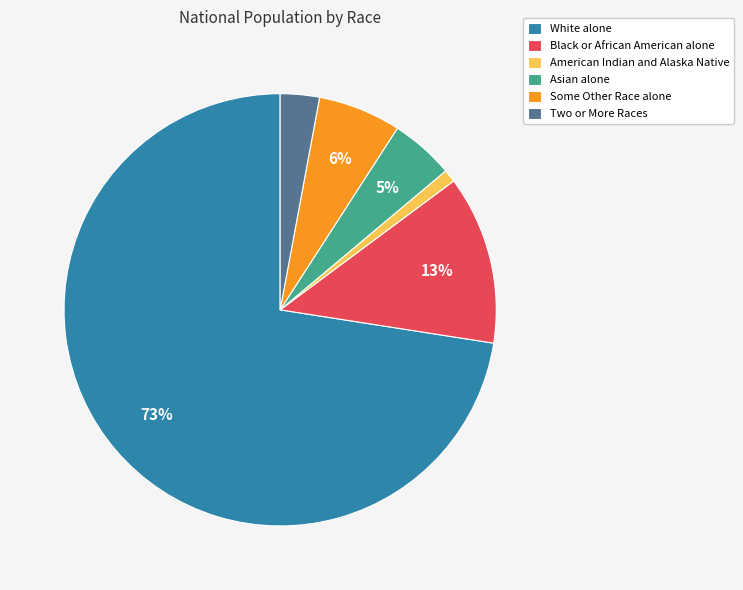

Rank the categories by value from lowest to highest.

American Indian and Alaska Native, Two or More Races, Asian alone, Some Other Race alone, Black or African American alone, White alone